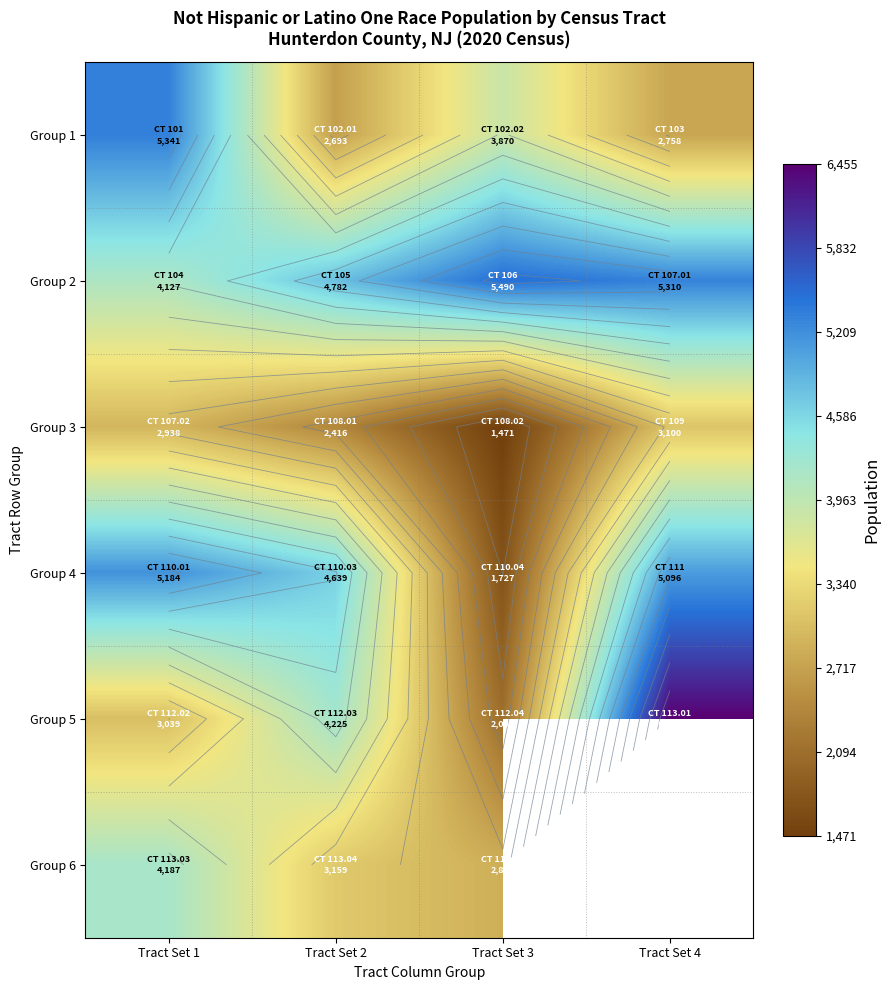

The Group 3 series shows 526.5 at Tract Set 3. True or false?

False